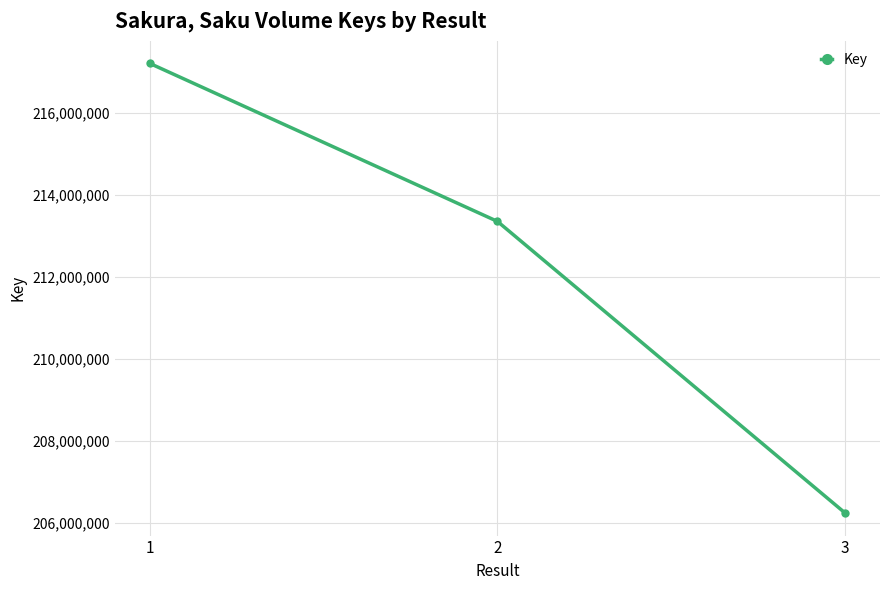

How many values are below 213362125?

1